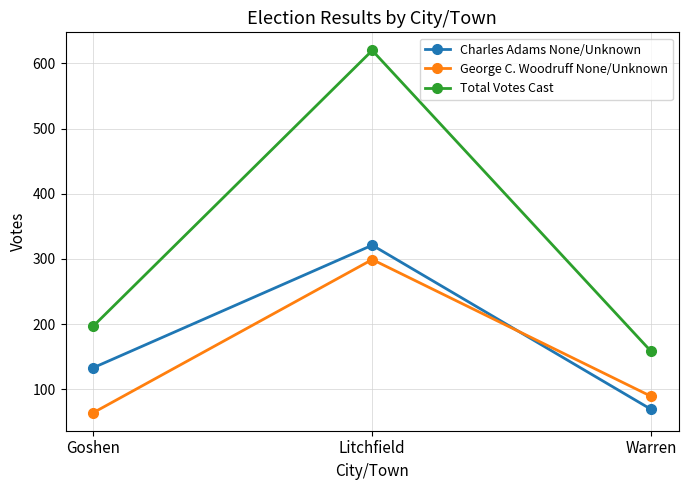

Is this an area chart (filled region under the line)?

No